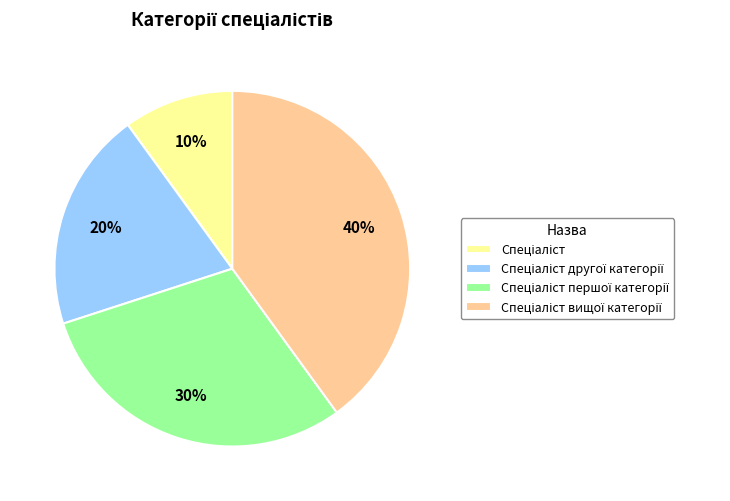

To the nearest percent, what is the average slice percentage?

25%